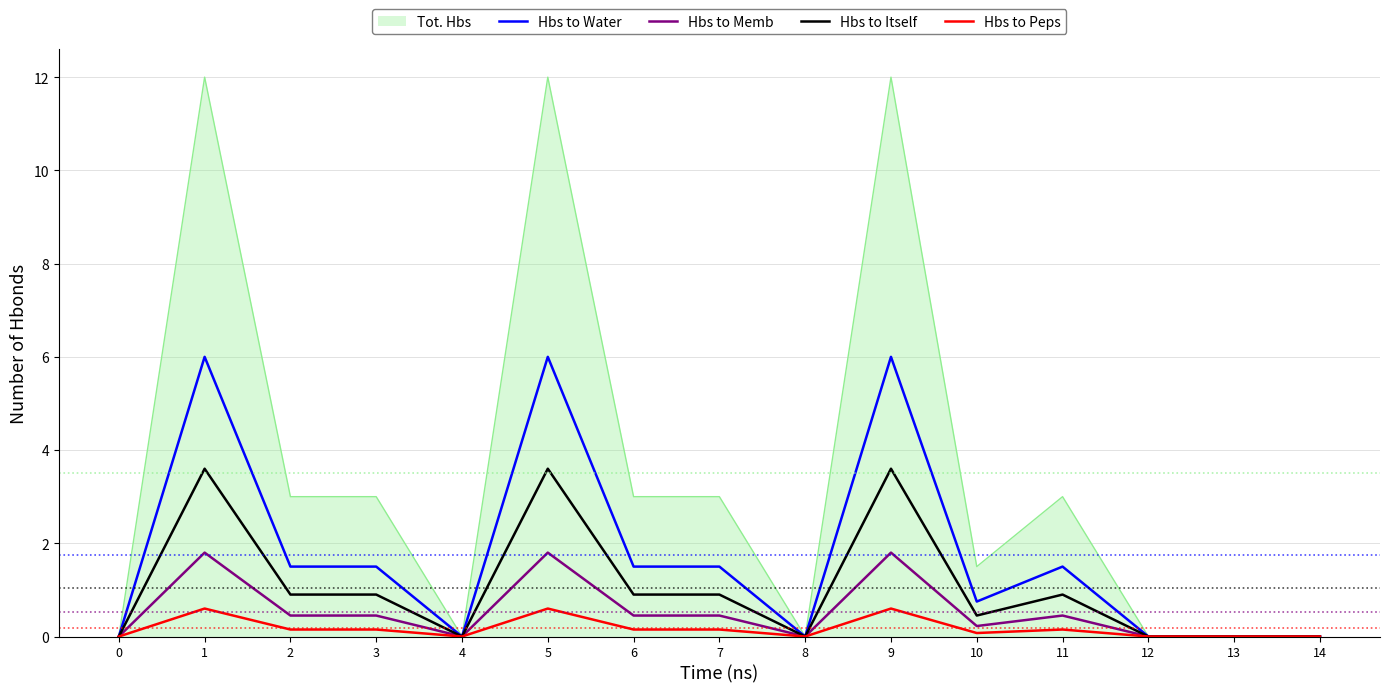

Is it true that Tot. Hbs equals 2.0 at 10?

False